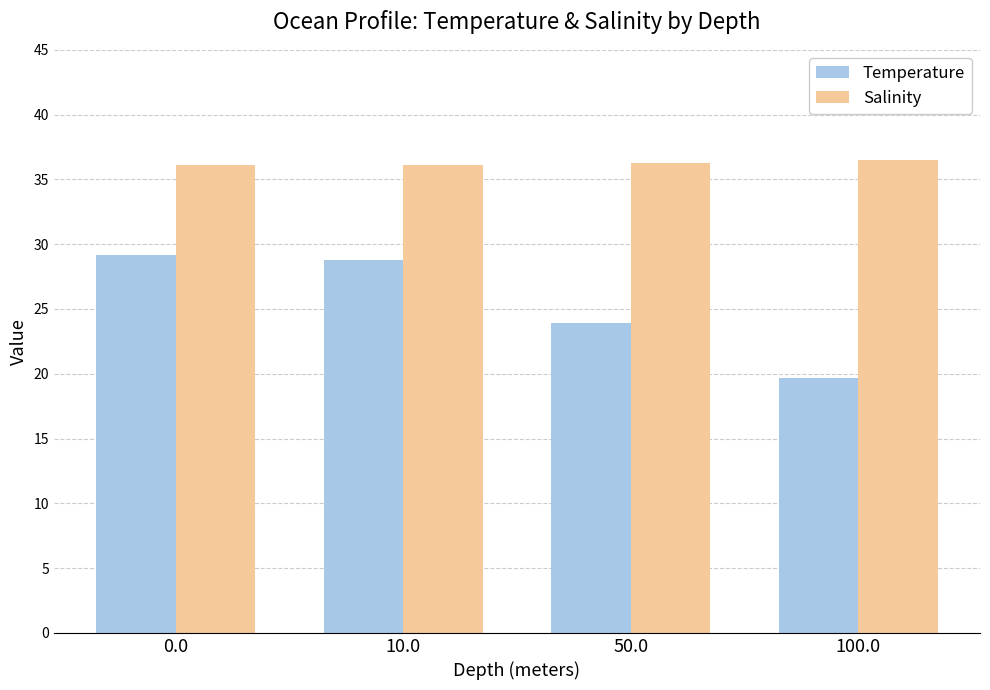

Which label corresponds to the smallest value in the chart?

100.0